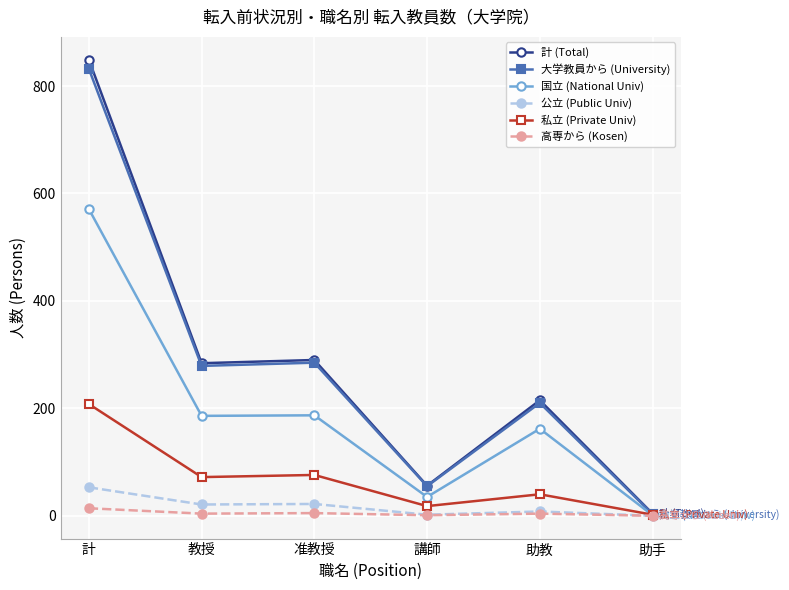

Is it true that 私立 (Private Univ) equals 208 at 計?

True